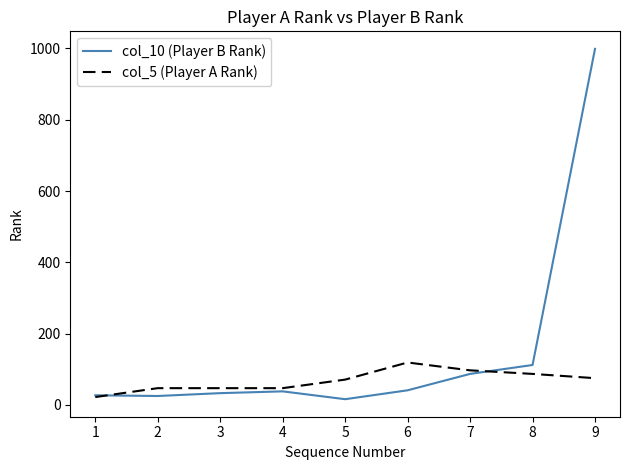

At which category is the sum across all series the highest?

9